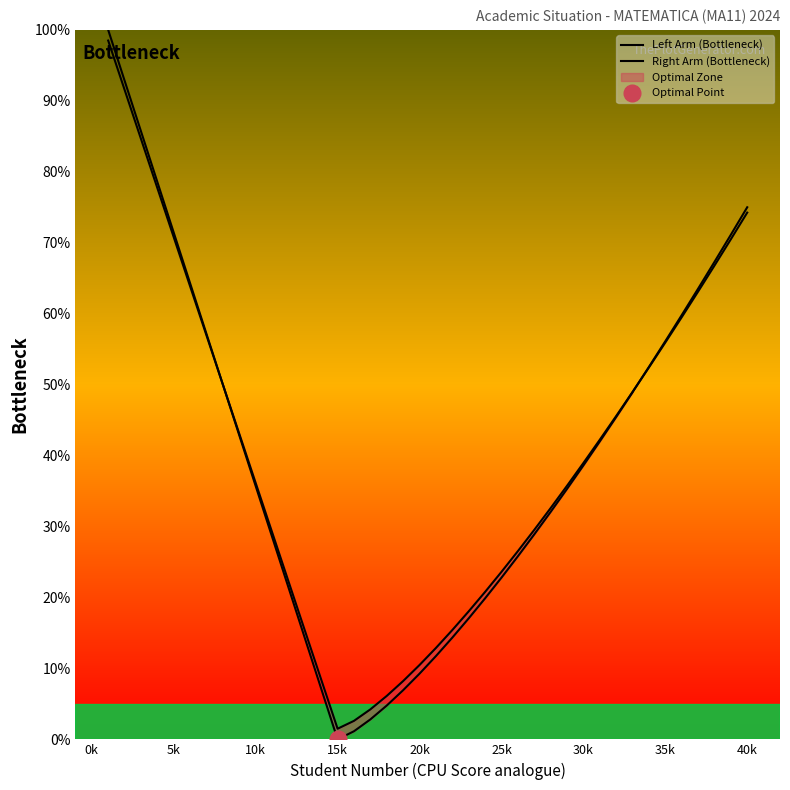

Reading right to left, what are all the values shown in this chart?

Left Arm (Bottleneck): 75.0	71.1	67.3	63.5	59.8	56.1	52.5	48.9	45.4	42.0	38.6	35.3	32.1	28.9	25.8	22.8	19.9	17.1	14.3	11.7	9.3	6.9	4.8	2.8	1.1	0.0	7.1	14.3	21.4	28.6	35.7	42.9	50.0	57.1	64.3	71.4	78.6	85.7	92.9	100.0
Right Arm (Bottleneck): 74.3	70.5	66.8	63.1	59.5	55.9	52.4	49.0	45.6	42.2	38.9	35.7	32.6	29.5	26.5	23.6	20.8	18.0	15.4	12.9	10.5	8.2	6.1	4.2	2.6	1.5	8.4	15.4	22.3	29.2	36.1	43.1	50.0	56.9	63.9	70.8	77.7	84.6	91.6	98.5